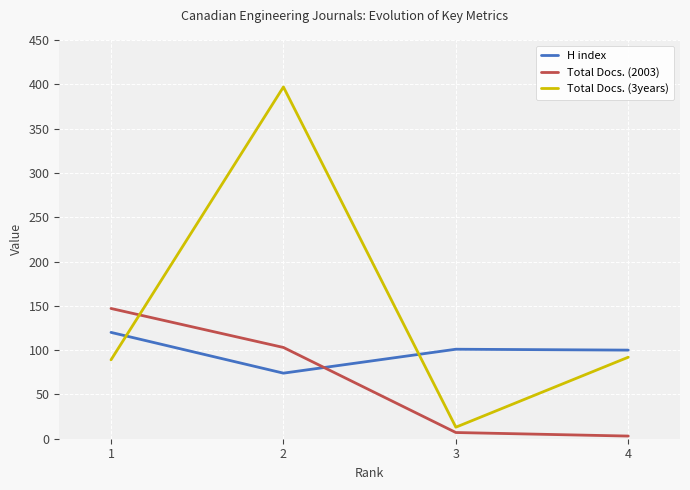

The value of Total Docs. (3years) at 2 is 225. True or false?

False